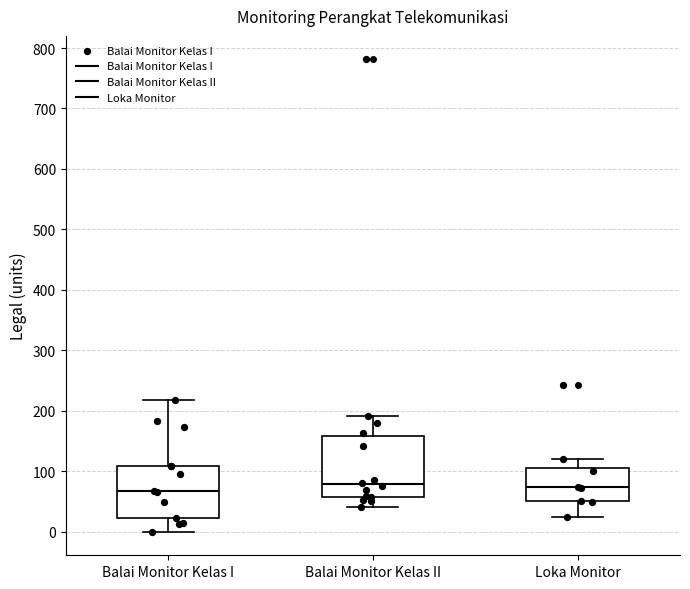

Reading left to right, transcribe this box plot: for each box, give where its median line is, the range the box spans, and where its two whiskers end, as read against the y-axis. The values are not printed on the chart, so give them approximately, as read against the axis.

Balai Monitor Kelas I: median 70, box 20 to 110, whiskers 0 to 220
Balai Monitor Kelas II: median 80, box 60 to 160, whiskers 40 to 190
Loka Monitor: median 70, box 50 to 110, whiskers 20 to 120